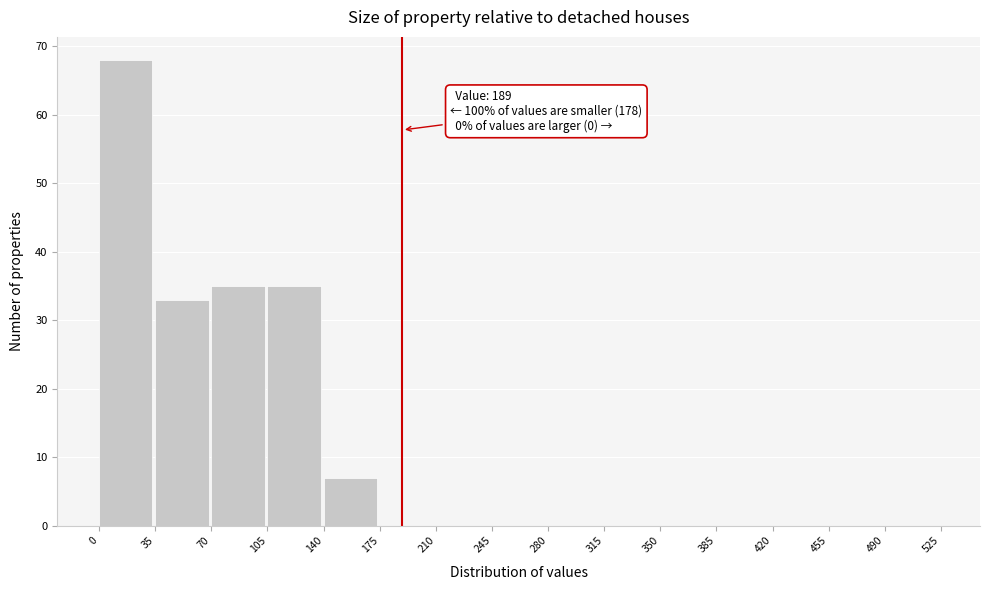

Which range on the x-axis has the tallest bar?

0 to 35